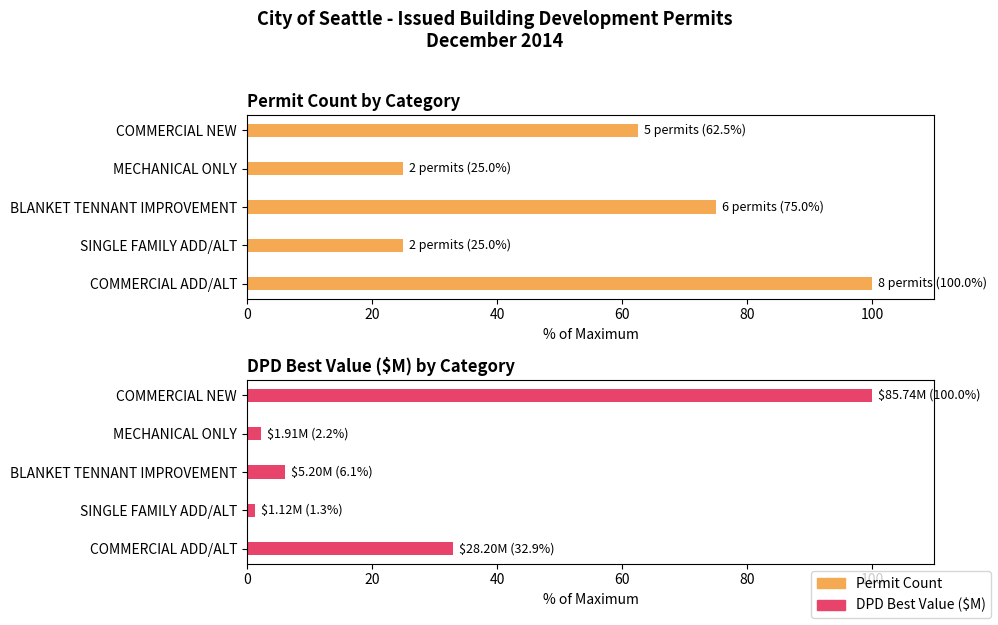

Which series has the largest range (max minus min)?

DPD Best Value (M)